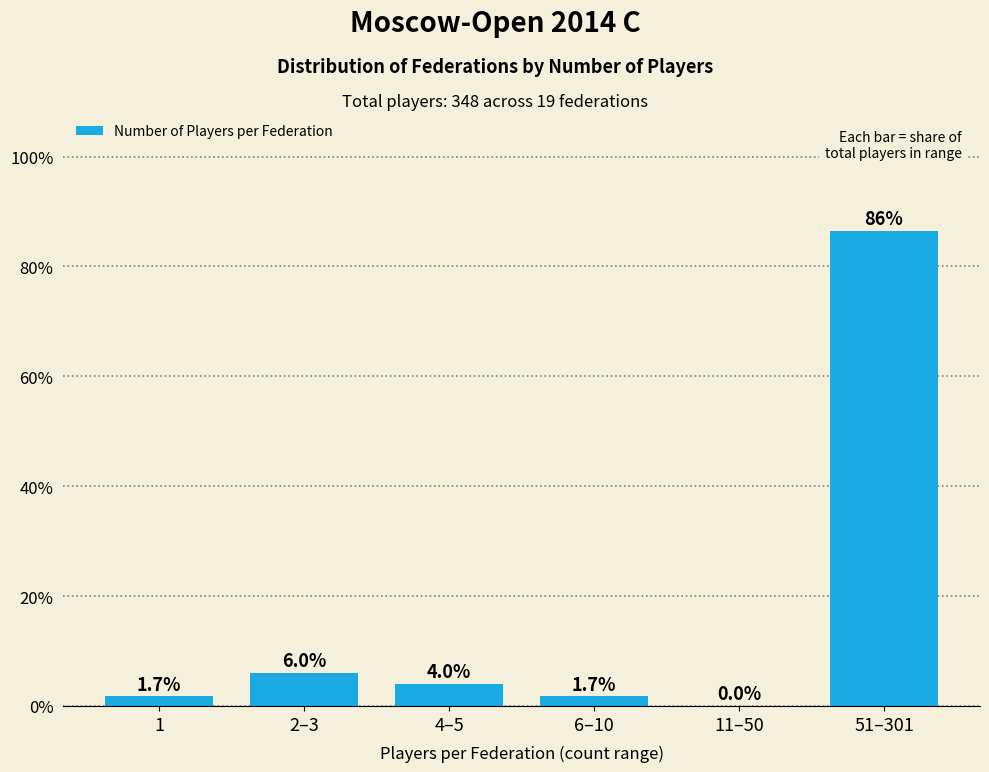

Reading left to right, extract all data points from this chart.

1=1.7	2–3=6.0	4–5=4.0	6–10=1.7	11–50=0.0	51–301=86.5